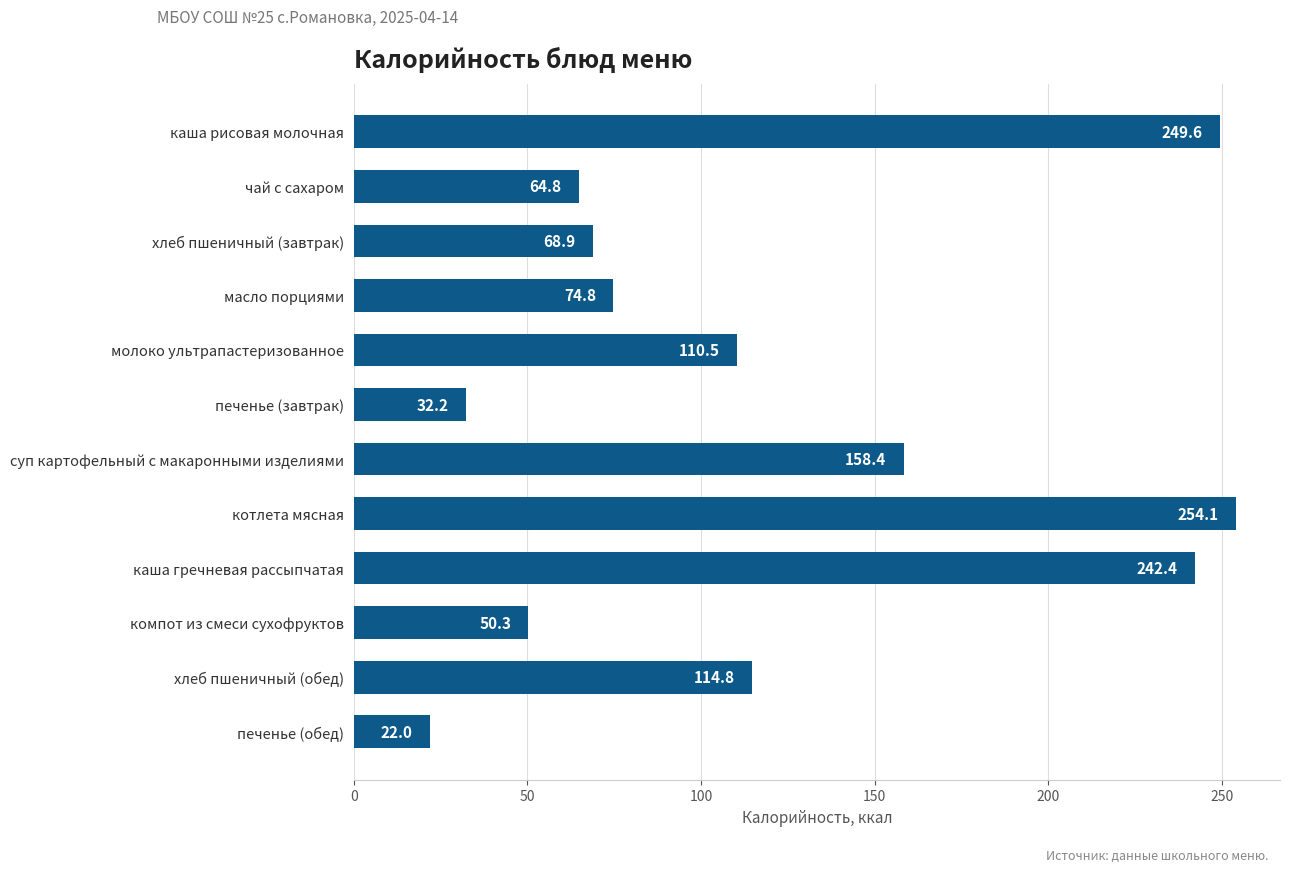

List the labels in order of value, smallest first.

печенье (обед), печенье (завтрак), компот из смеси сухофруктов, чай с сахаром, хлеб пшеничный (завтрак), масло порциями, молоко ультрапастеризованное, хлеб пшеничный (обед), суп картофельный с макаронными изделиями, каша гречневая рассыпчатая, каша рисовая молочная, котлета мясная